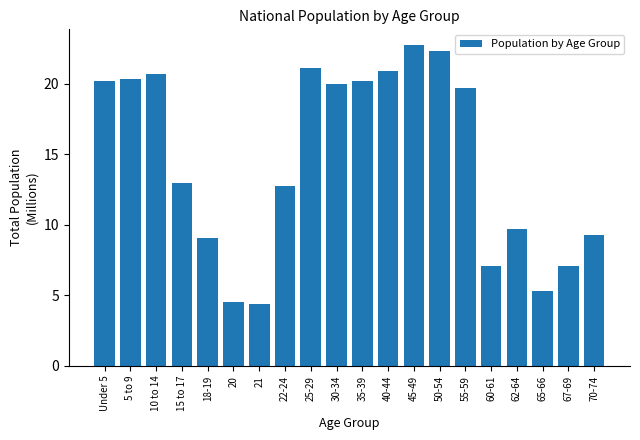

Reading left to right, extract all data points from this chart.

Under 5=20.2	5 to 9=20.3	10 to 14=20.7	15 to 17=13.0	18-19=9.1	20=4.5	21=4.4	22-24=12.7	25-29=21.1	30-34=20.0	35-39=20.2	40-44=20.9	45-49=22.7	50-54=22.3	55-59=19.7	60-61=7.1	62-64=9.7	65-66=5.3	67-69=7.1	70-74=9.3